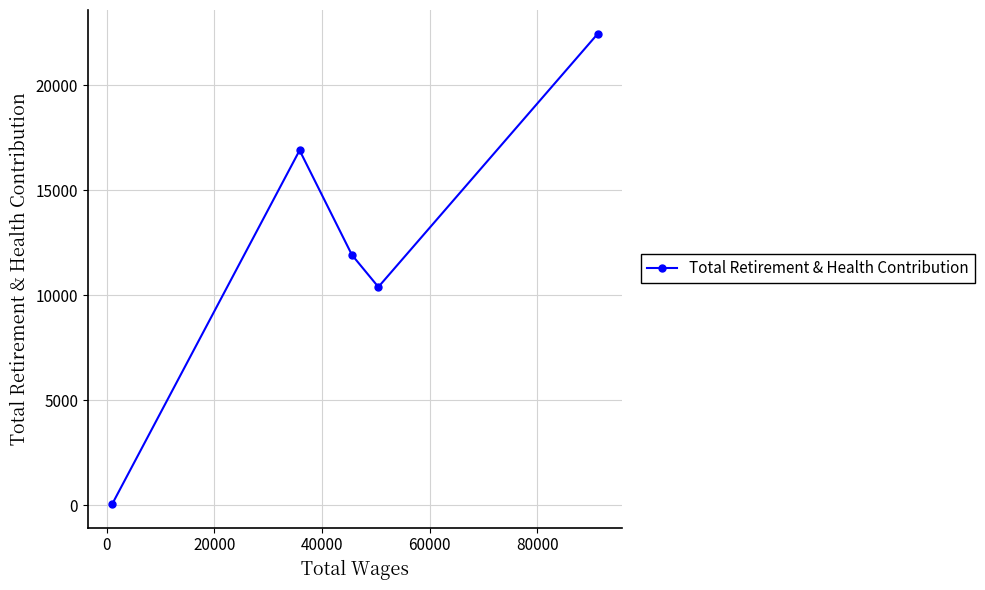

What is the smallest value displayed?

67